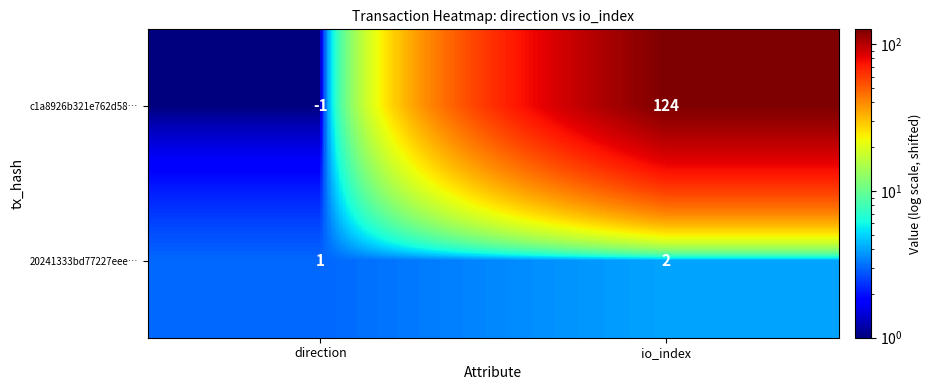

Rank the series at direction from highest to lowest value.

20241333bd77227eee…, c1a8926b321e762d58…